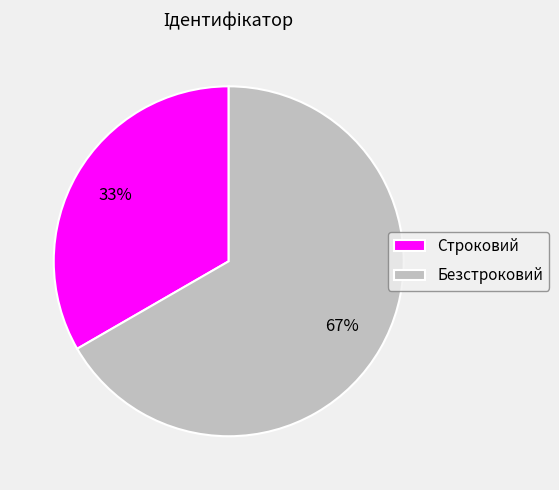

Does any single category account for the majority?

Yes